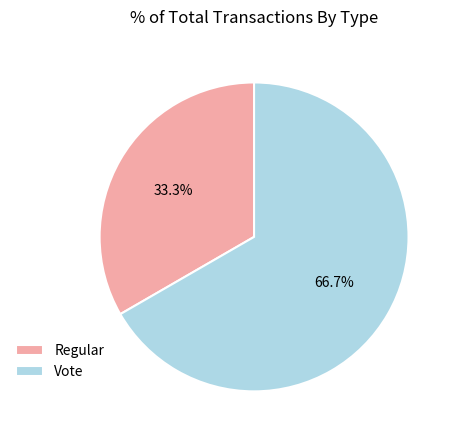

To the nearest percent, what portion does Vote represent?

67%